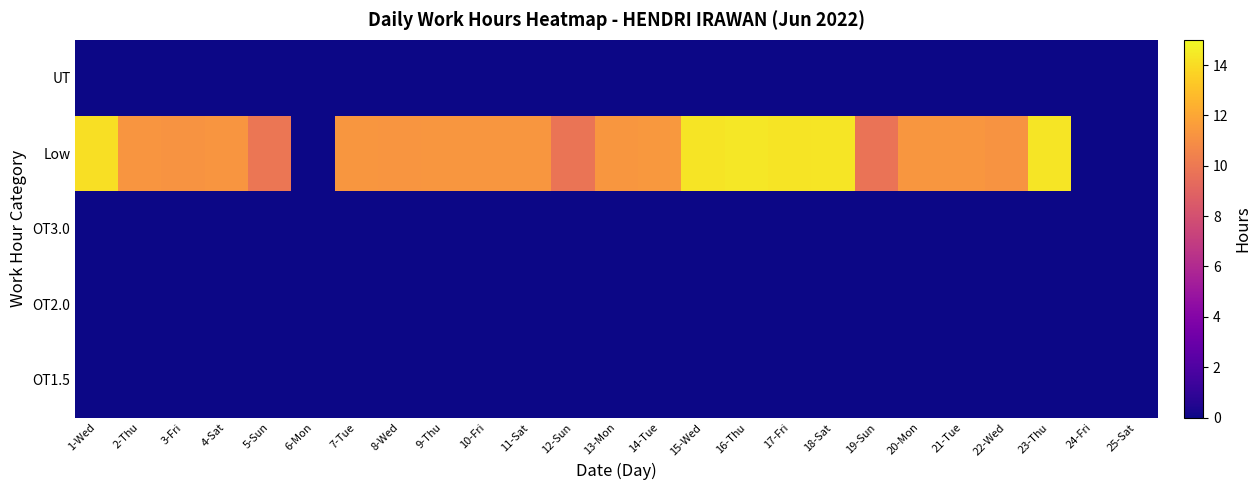

Reading left to right, transcribe all the data shown in this chart.

OT1.5: 1-Wed=0.0	2-Thu=0.0	3-Fri=0.0	4-Sat=0.0	5-Sun=0.0	6-Mon=0.0	7-Tue=0.0	8-Wed=0.0	9-Thu=0.0	10-Fri=0.0	11-Sat=0.0	12-Sun=0.0	13-Mon=0.0	14-Tue=0.0	15-Wed=0.0	16-Thu=0.0	17-Fri=0.0	18-Sat=0.0	19-Sun=0.0	20-Mon=0.0	21-Tue=0.0	22-Wed=0.0	23-Thu=0.0	24-Fri=0.0	25-Sat=0.0
OT2.0: 1-Wed=0.0	2-Thu=0.0	3-Fri=0.0	4-Sat=0.0	5-Sun=0.0	6-Mon=0.0	7-Tue=0.0	8-Wed=0.0	9-Thu=0.0	10-Fri=0.0	11-Sat=0.0	12-Sun=0.0	13-Mon=0.0	14-Tue=0.0	15-Wed=0.0	16-Thu=0.0	17-Fri=0.0	18-Sat=0.0	19-Sun=0.0	20-Mon=0.0	21-Tue=0.0	22-Wed=0.0	23-Thu=0.0	24-Fri=0.0	25-Sat=0.0
OT3.0: 1-Wed=0.0	2-Thu=0.0	3-Fri=0.0	4-Sat=0.0	5-Sun=0.0	6-Mon=0.0	7-Tue=0.0	8-Wed=0.0	9-Thu=0.0	10-Fri=0.0	11-Sat=0.0	12-Sun=0.0	13-Mon=0.0	14-Tue=0.0	15-Wed=0.0	16-Thu=0.0	17-Fri=0.0	18-Sat=0.0	19-Sun=0.0	20-Mon=0.0	21-Tue=0.0	22-Wed=0.0	23-Thu=0.0	24-Fri=0.0	25-Sat=0.0
Low: 1-Wed=14.1	2-Thu=11.3	3-Fri=11.2	4-Sat=11.3	5-Sun=9.9	6-Mon=0.0	7-Tue=11.3	8-Wed=11.3	9-Thu=11.3	10-Fri=11.3	11-Sat=11.3	12-Sun=9.8	13-Mon=11.3	14-Tue=11.4	15-Wed=14.3	16-Thu=14.4	17-Fri=14.3	18-Sat=14.3	19-Sun=9.8	20-Mon=11.4	21-Tue=11.3	22-Wed=11.2	23-Thu=14.3	24-Fri=0.0	25-Sat=0.0
UT: 1-Wed=0.0	2-Thu=0.0	3-Fri=0.0	4-Sat=0.0	5-Sun=0.0	6-Mon=0.0	7-Tue=0.0	8-Wed=0.0	9-Thu=0.0	10-Fri=0.0	11-Sat=0.0	12-Sun=0.0	13-Mon=0.0	14-Tue=0.0	15-Wed=0.0	16-Thu=0.0	17-Fri=0.0	18-Sat=0.0	19-Sun=0.0	20-Mon=0.0	21-Tue=0.0	22-Wed=0.0	23-Thu=0.0	24-Fri=0.0	25-Sat=0.0